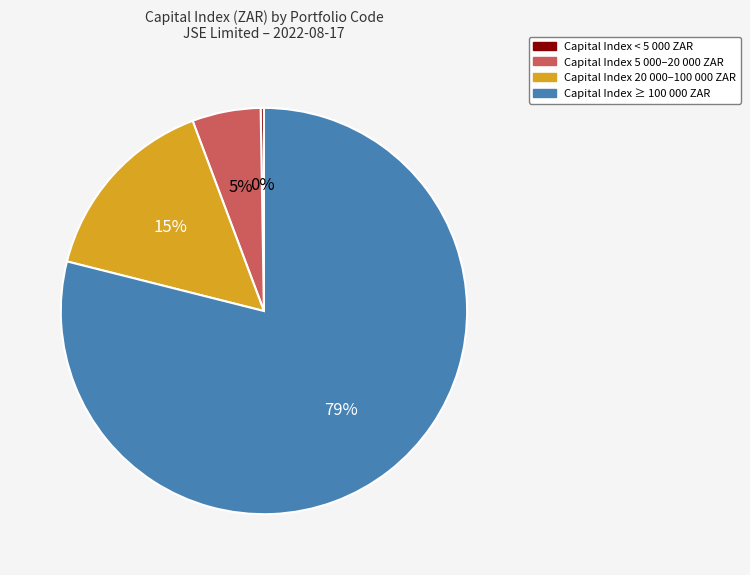

Is there any slice that represents more than half of the pie?

Yes